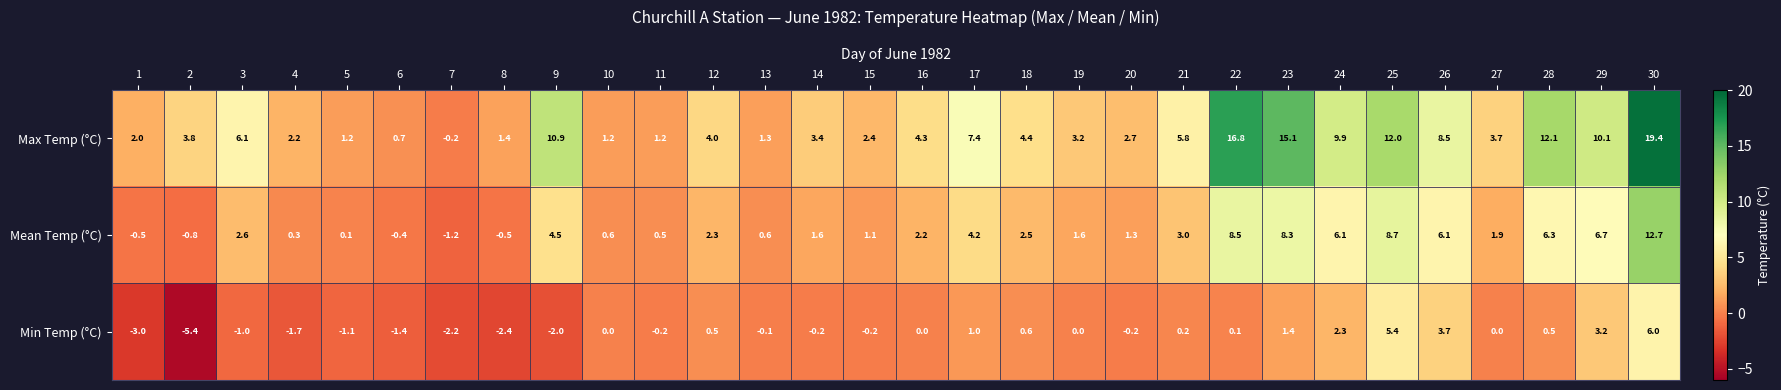

Between 2 and 11, which series saw the biggest shift?

Min Temp (°C)